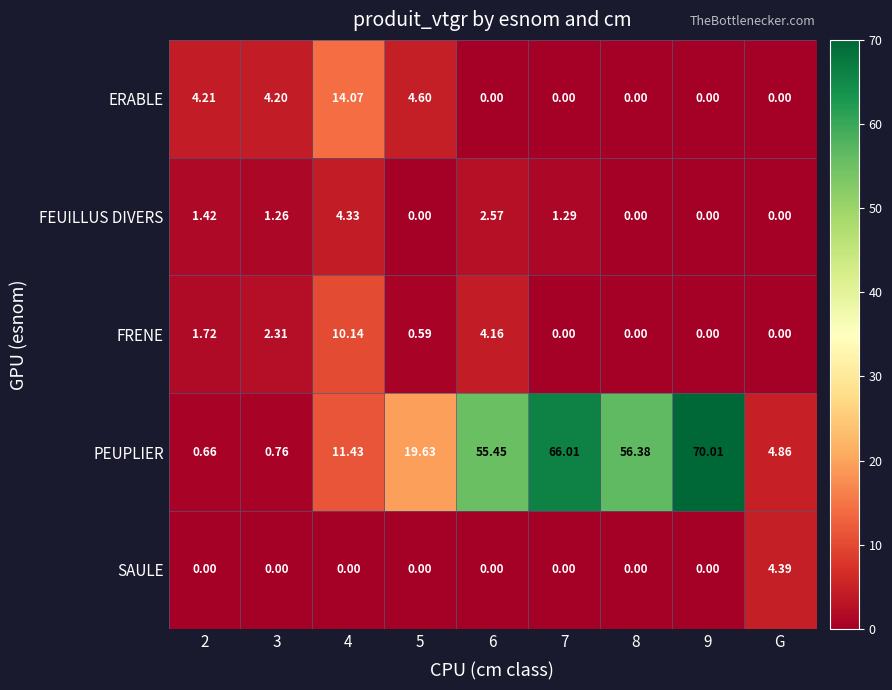

At which label does SAULE reach its peak?

G